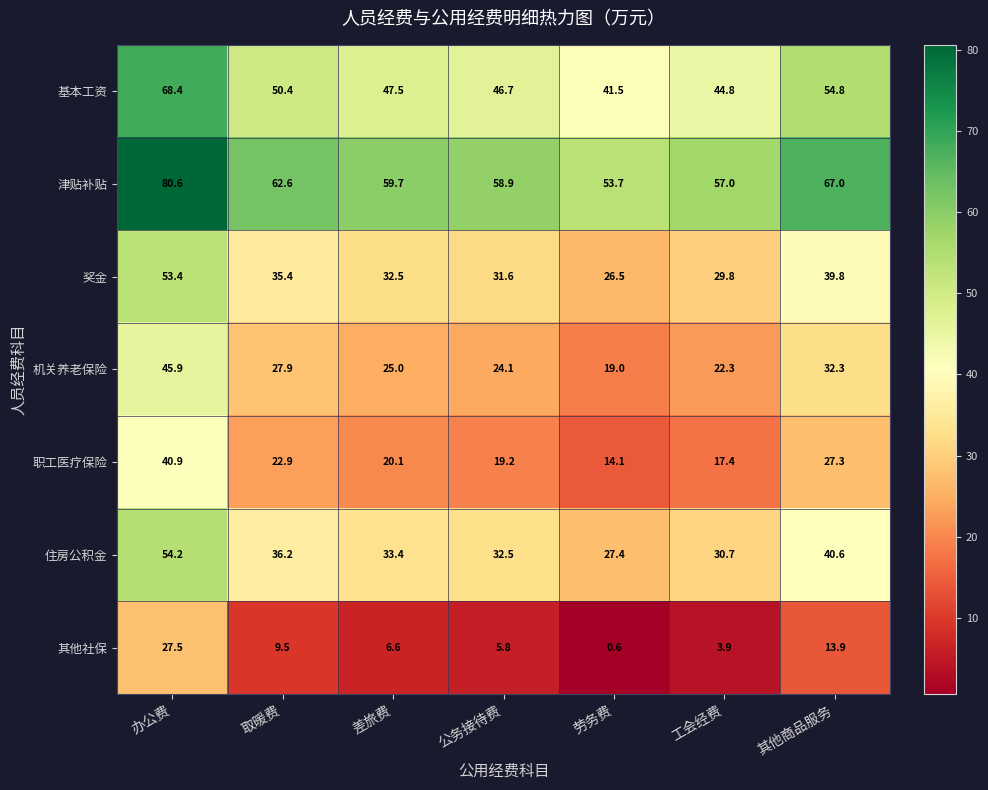

What is the sum of all 基本工资 values?

354.1